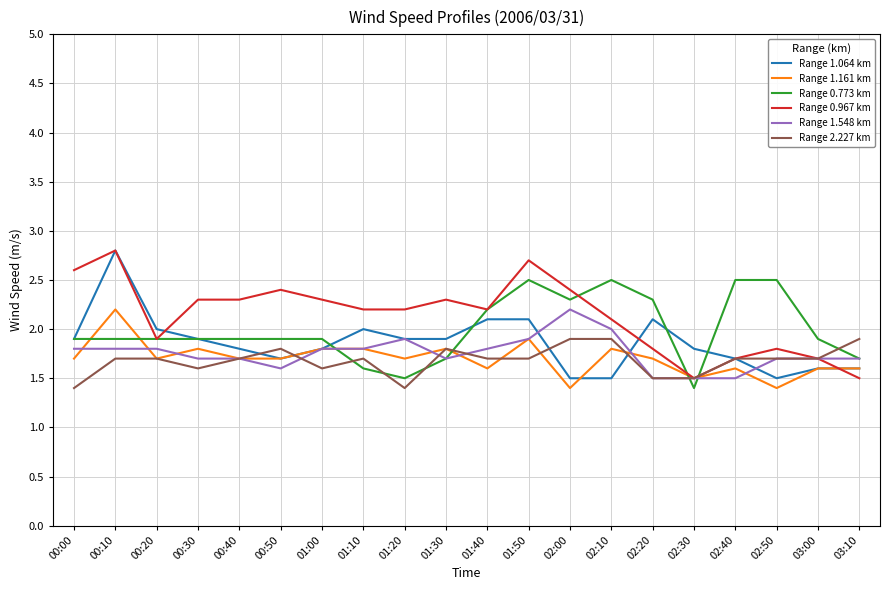

True or false: Range 1.064 km and Range 1.548 km cross at least once.

True